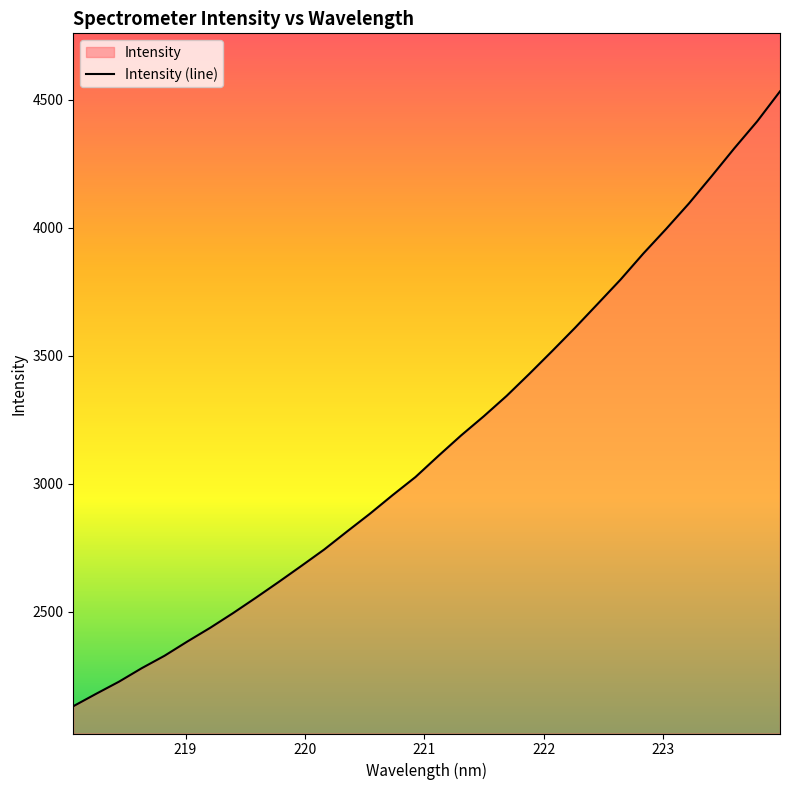

Count the number of categories in the chart.

32